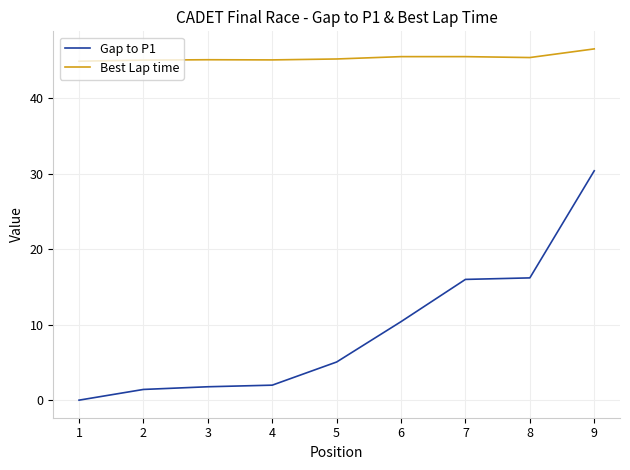

What is the total value across all series at 2?

46.4